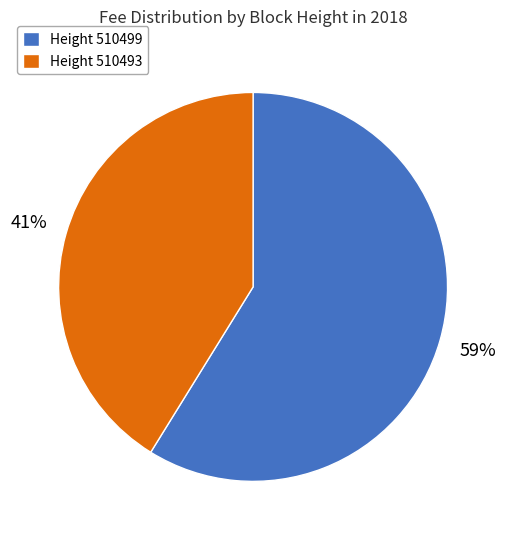

Does Height 510499 represent more than half of the total?

Yes